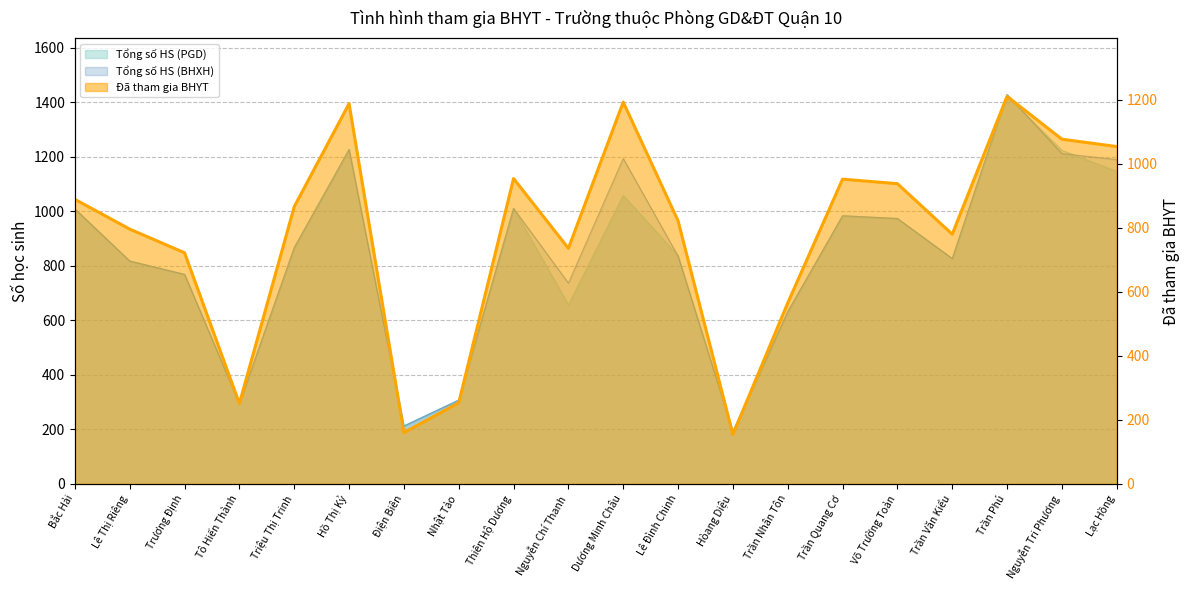

True or false: Tổng số HS (BHXH) and Đã tham gia BHYT cross at least once.

False